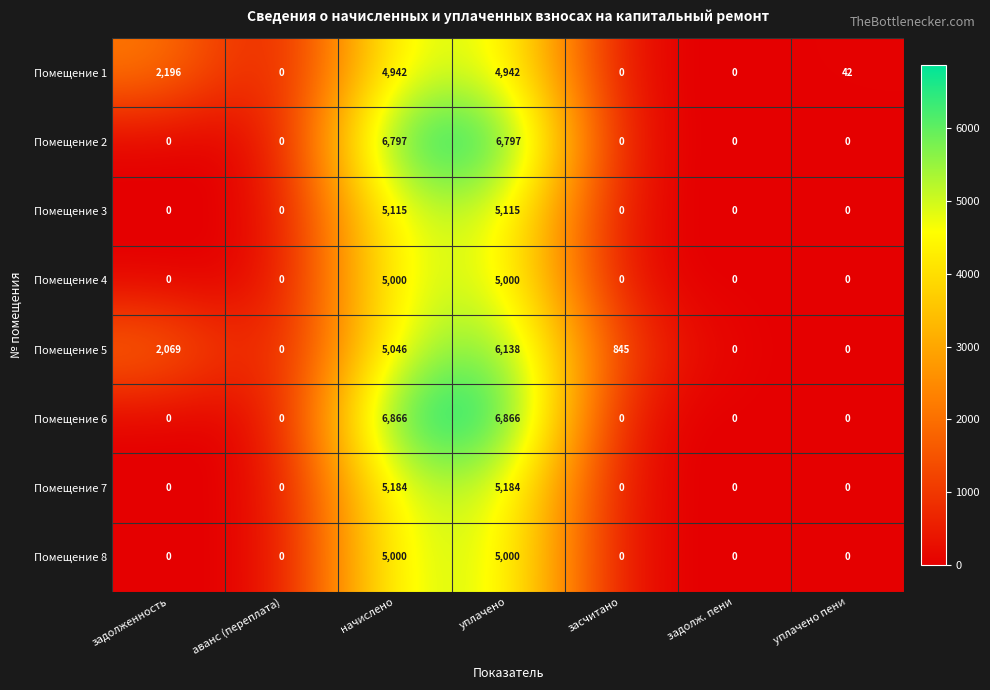

What is the average value of the Помещение 8 series?

1429